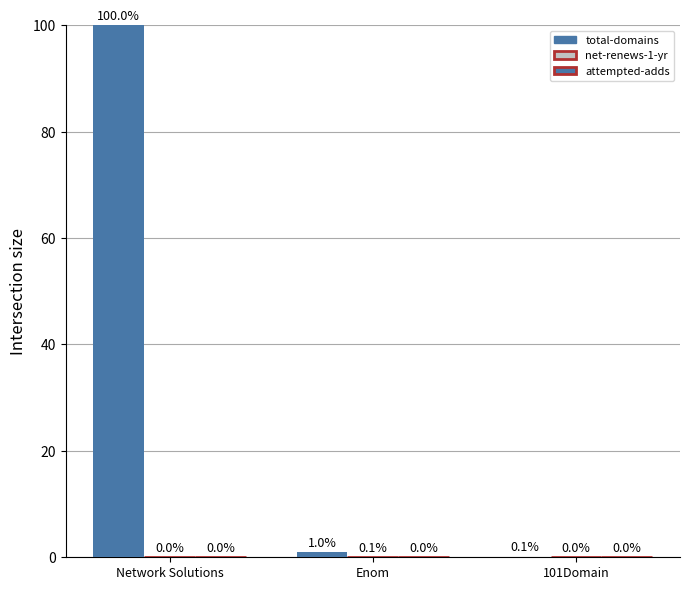

How many groups of bars are there?

3